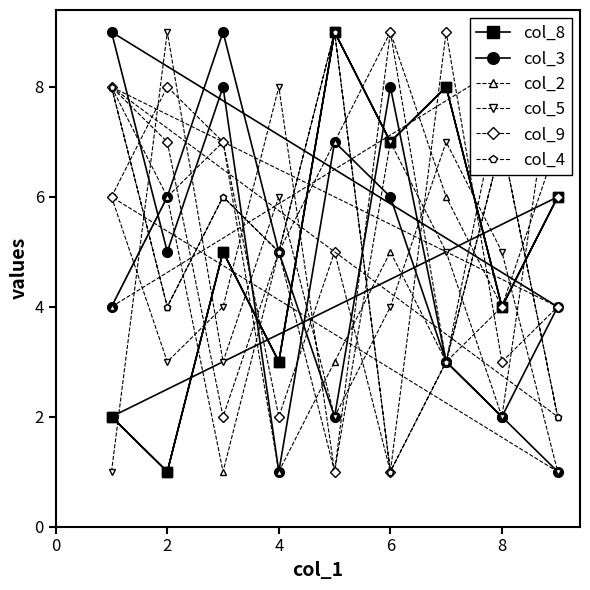

What is the highest value of the col_2 series?

9